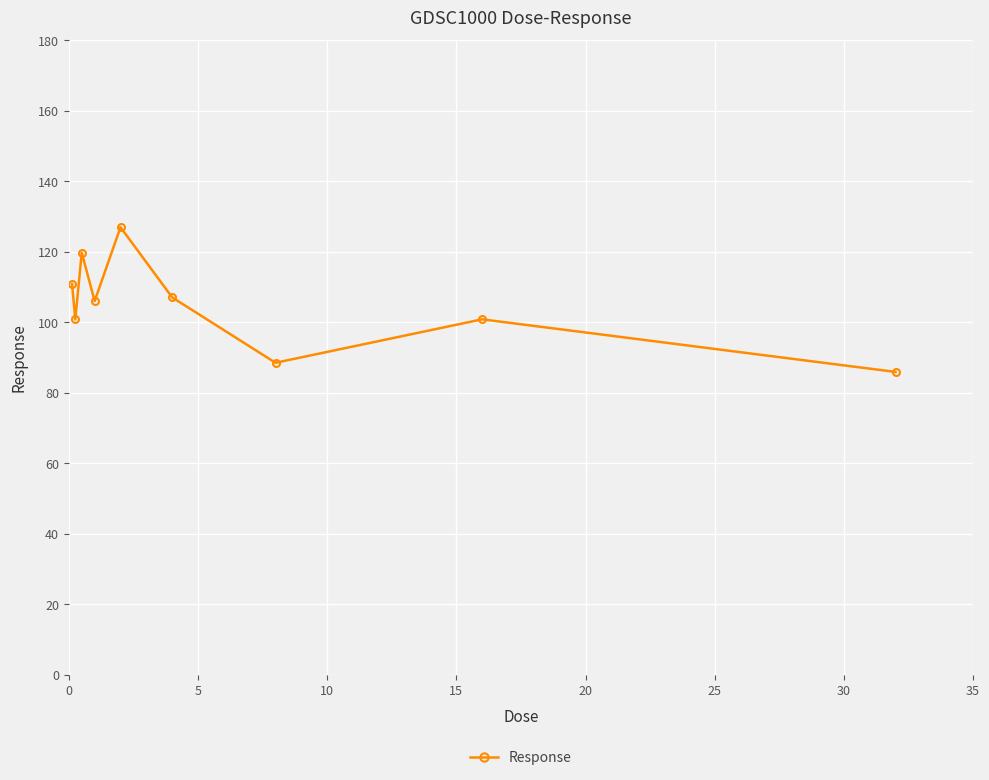

What is the difference between the maximum and minimum values?

41.1